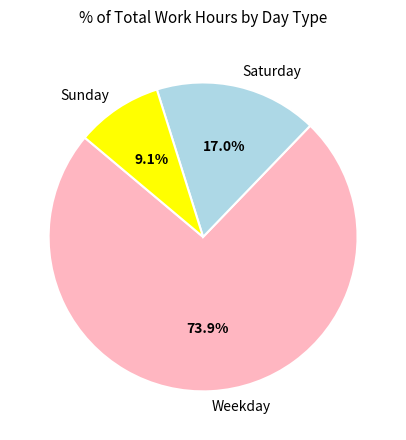

Is there any slice that represents more than half of the pie?

Yes